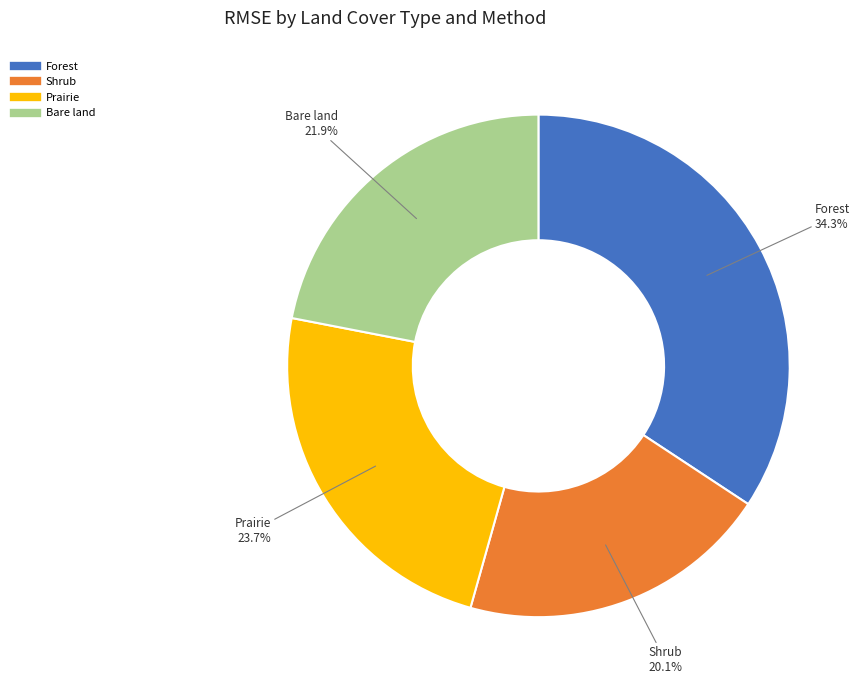

What percentage do Forest and Prairie together represent?

58.0%